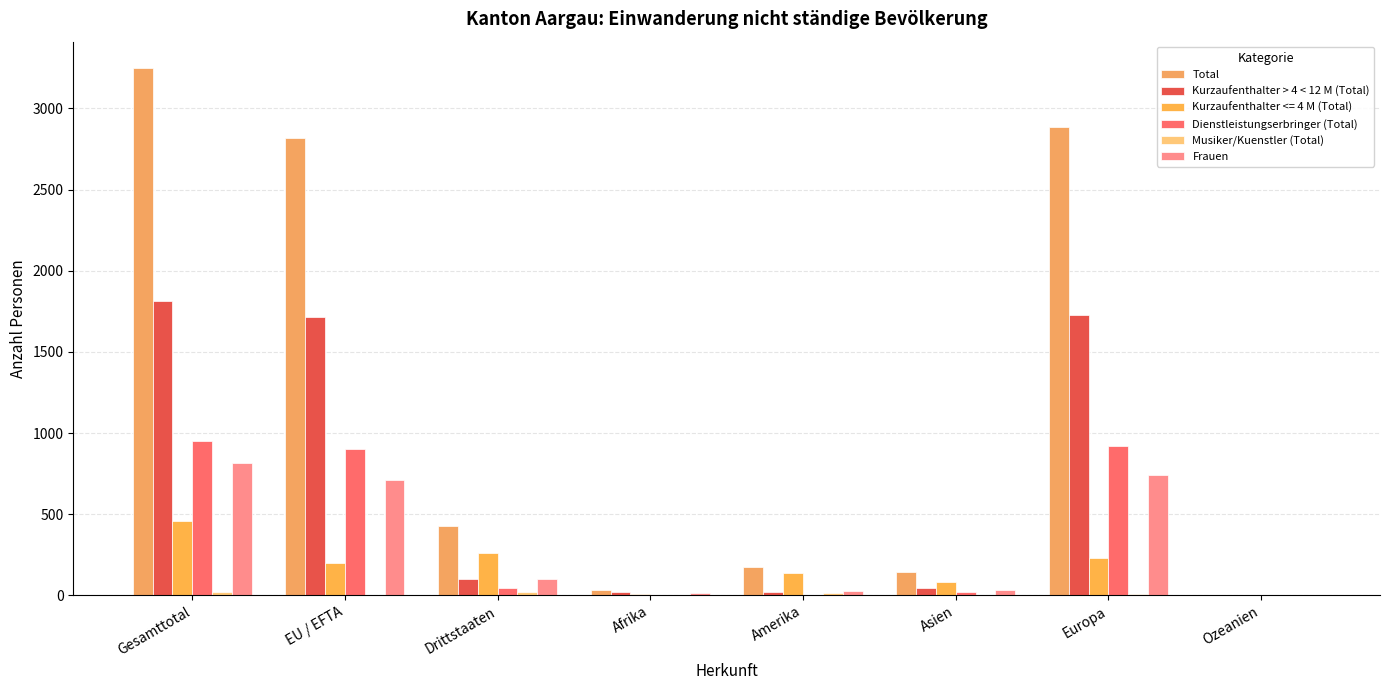

What is the difference between the highest and lowest values at Asien?

146